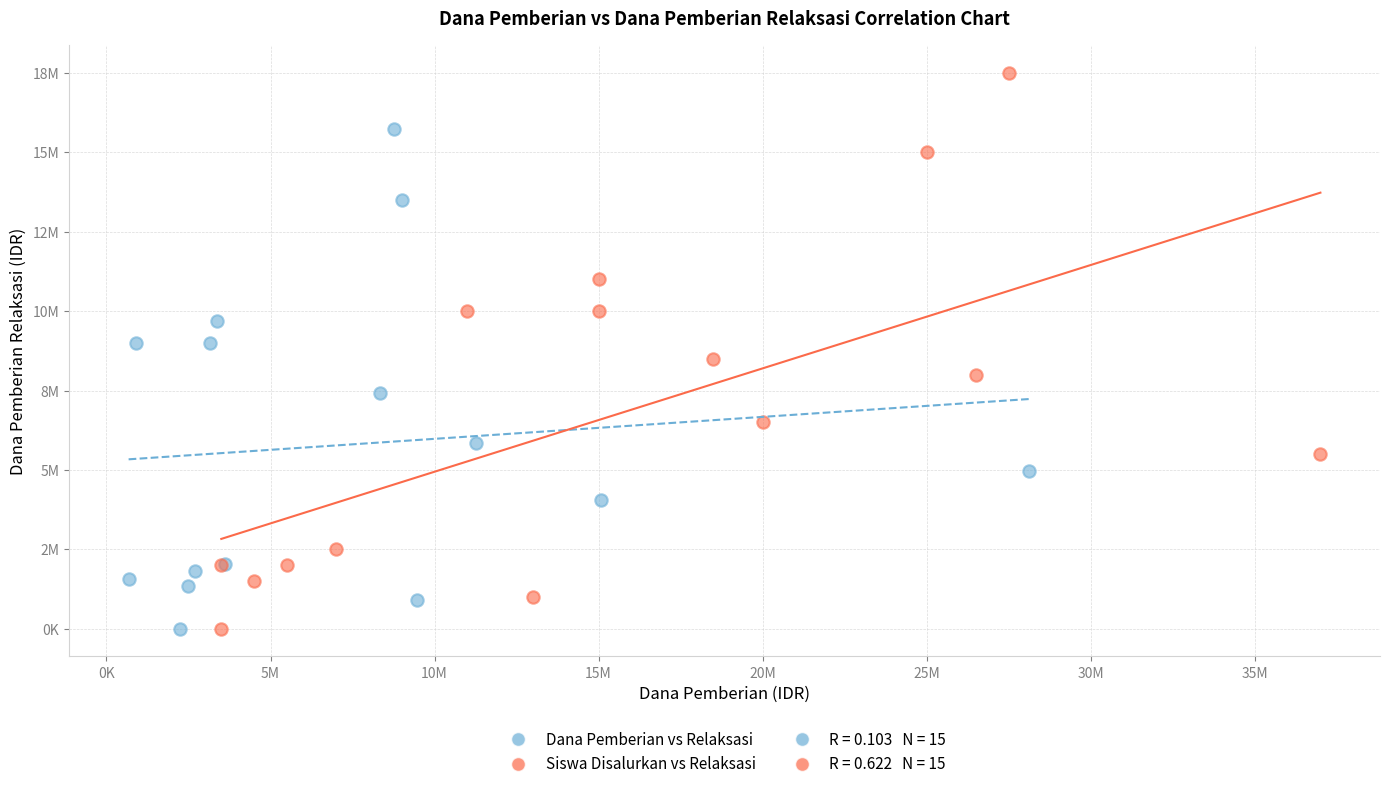

Which series has the widest spread of Y values?

Siswa Disalurkan vs Relaksasi